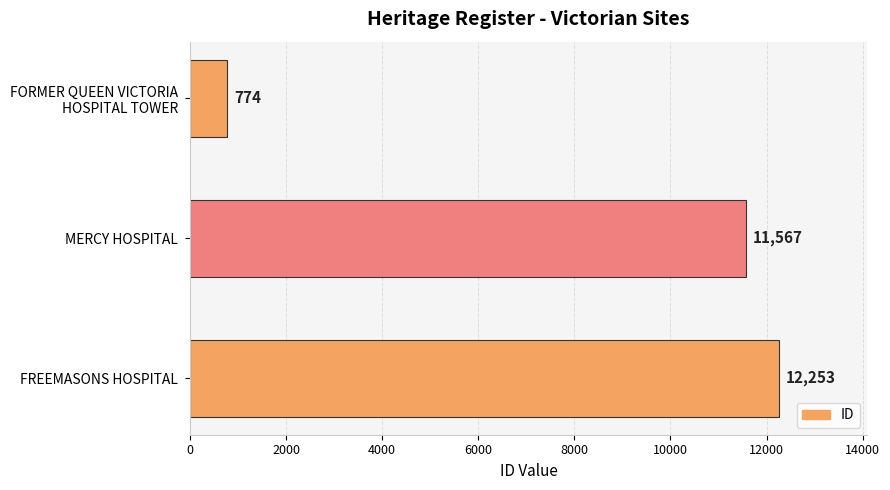

What is the greatest value displayed?

12253